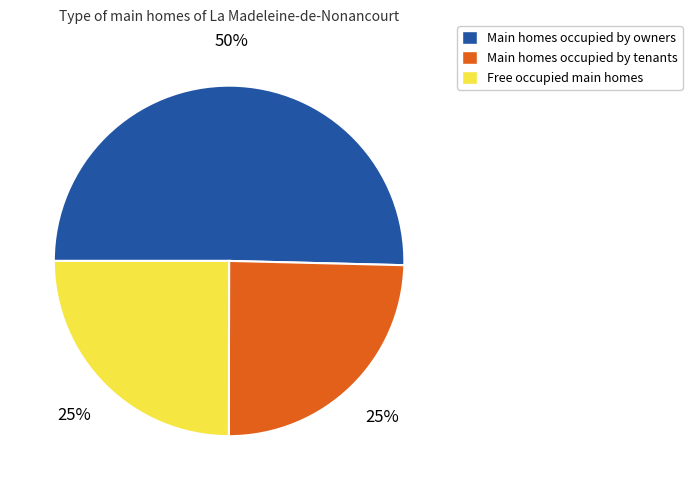

The Free occupied main homes slice represents 15% of the pie. True or false?

False